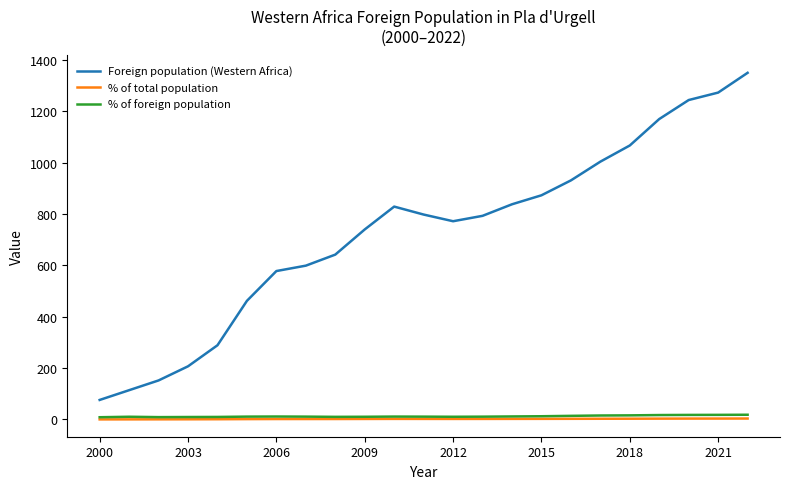

True or false: Foreign population (Western Africa) and % of foreign population cross at least once.

False